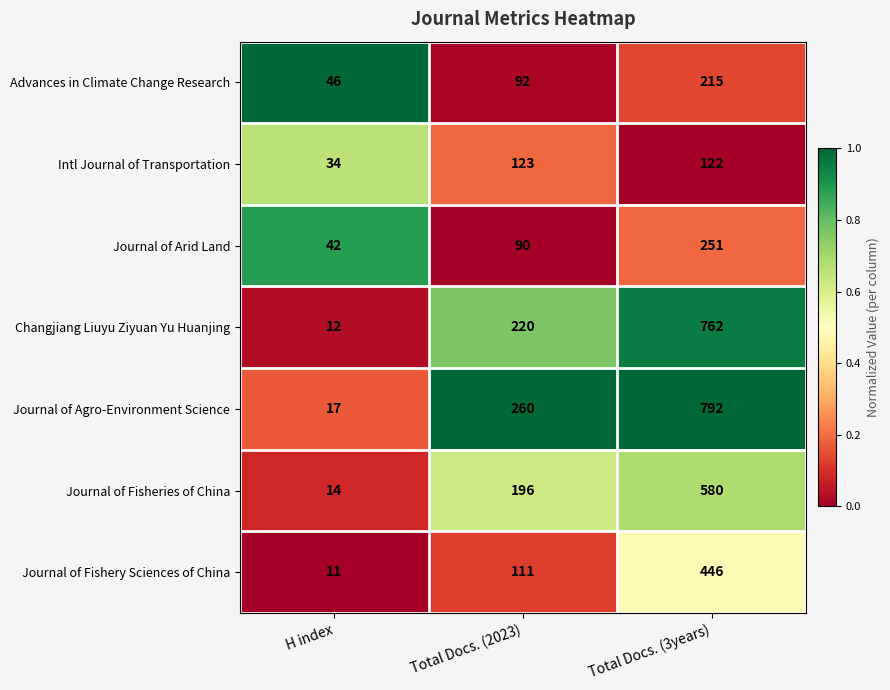

What is the difference between the highest and lowest values at H index?

35